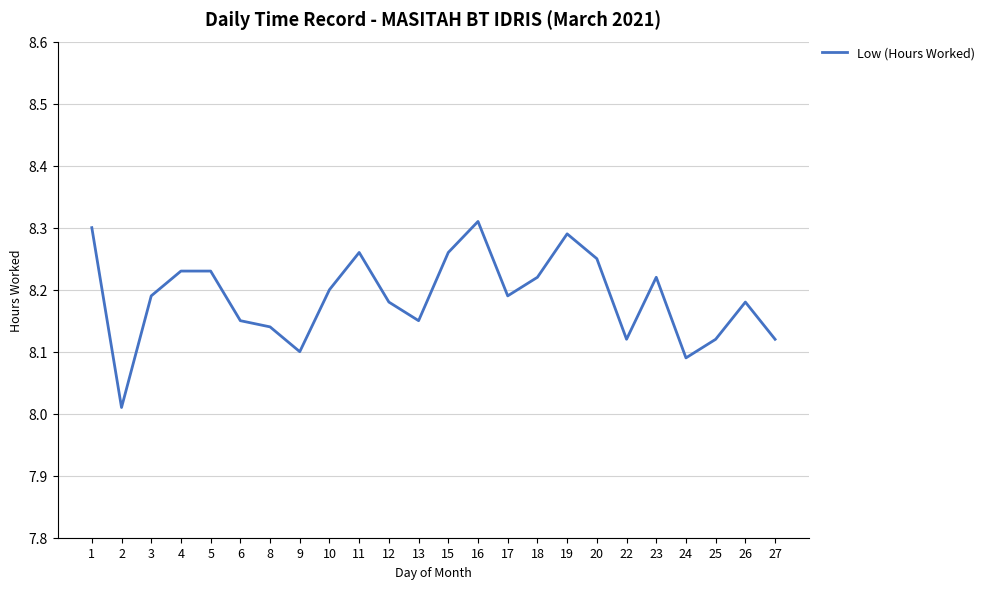

What is the change in value from 10 to 19?

+0.1